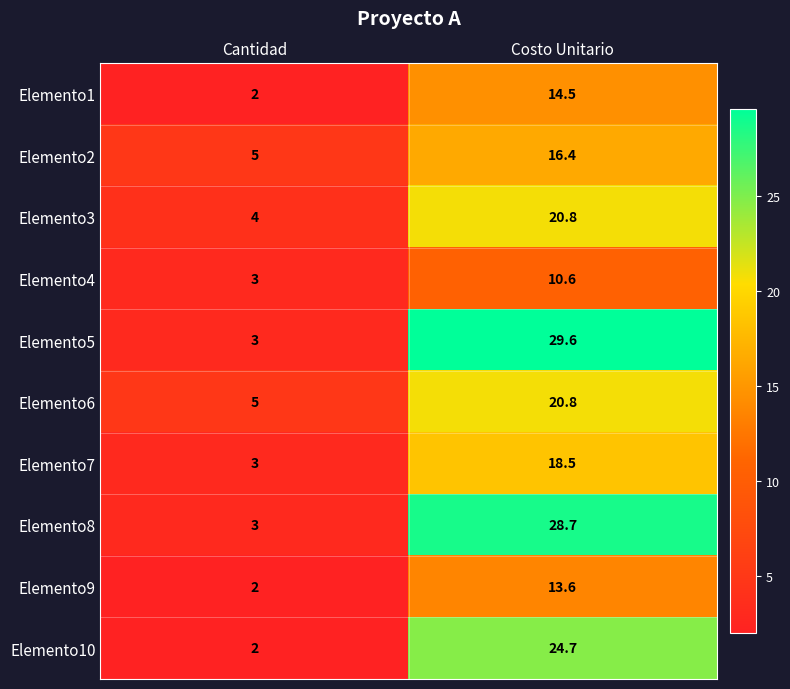

Reading left to right, transcribe all the data shown in this chart.

Elemento1: 2.0	14.5
Elemento2: 5.0	16.4
Elemento3: 4.0	20.8
Elemento4: 3.0	10.6
Elemento5: 3.0	29.6
Elemento6: 5.0	20.8
Elemento7: 3.0	18.5
Elemento8: 3.0	28.7
Elemento9: 2.0	13.6
Elemento10: 2.0	24.7